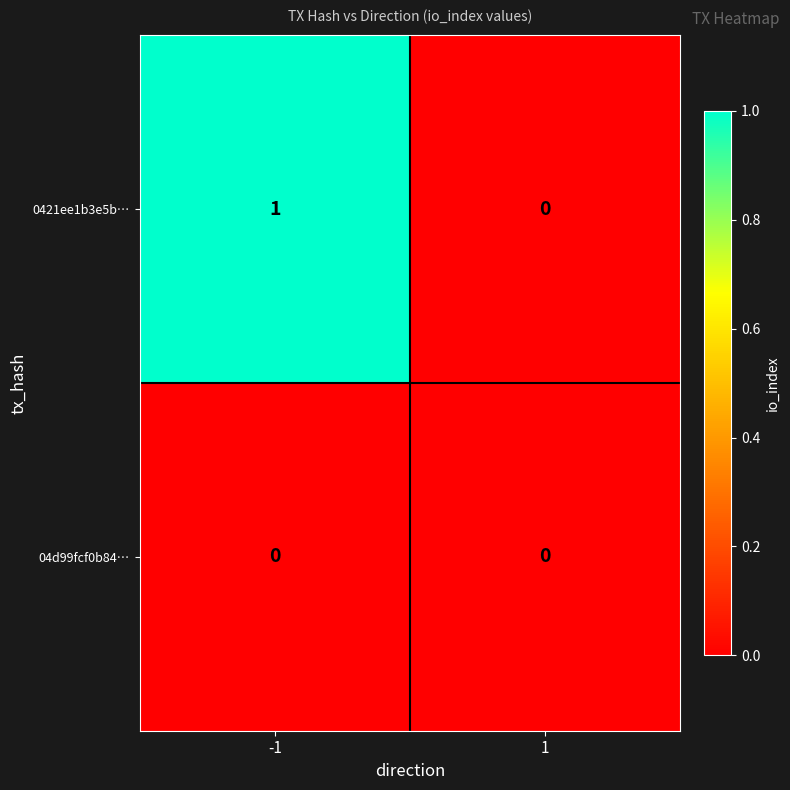

How many categories are shown in the chart?

2